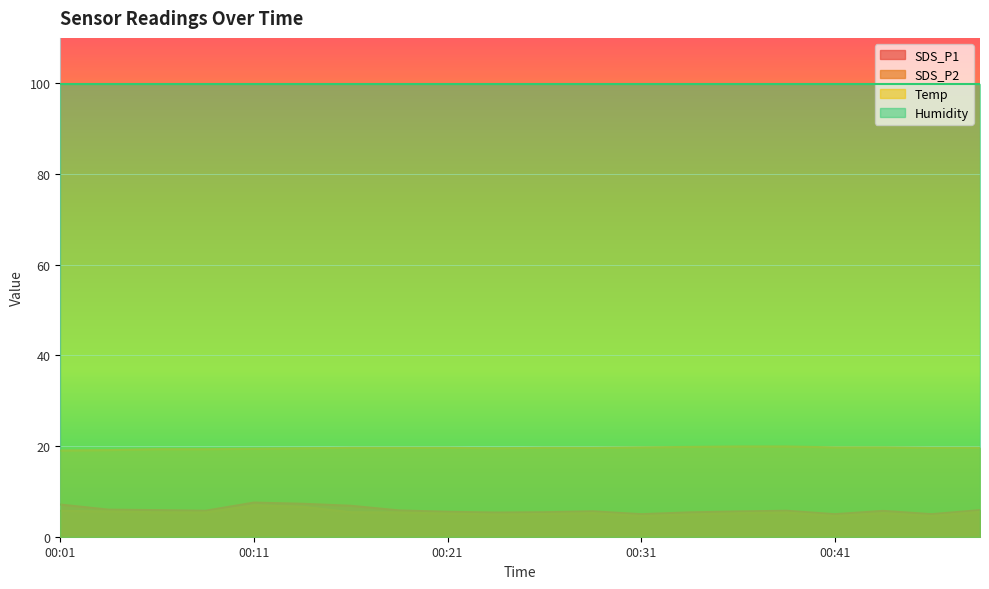

What is the difference between the SDS_P2 values at 00:48 and 00:31?

0.9